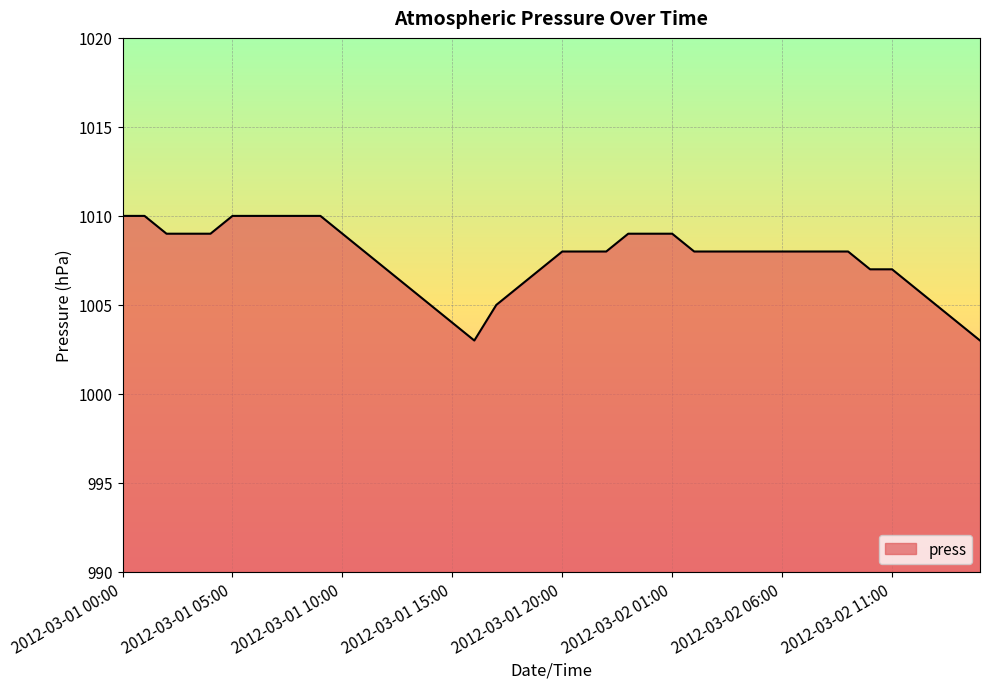

What is the difference between the maximum and minimum values?

7